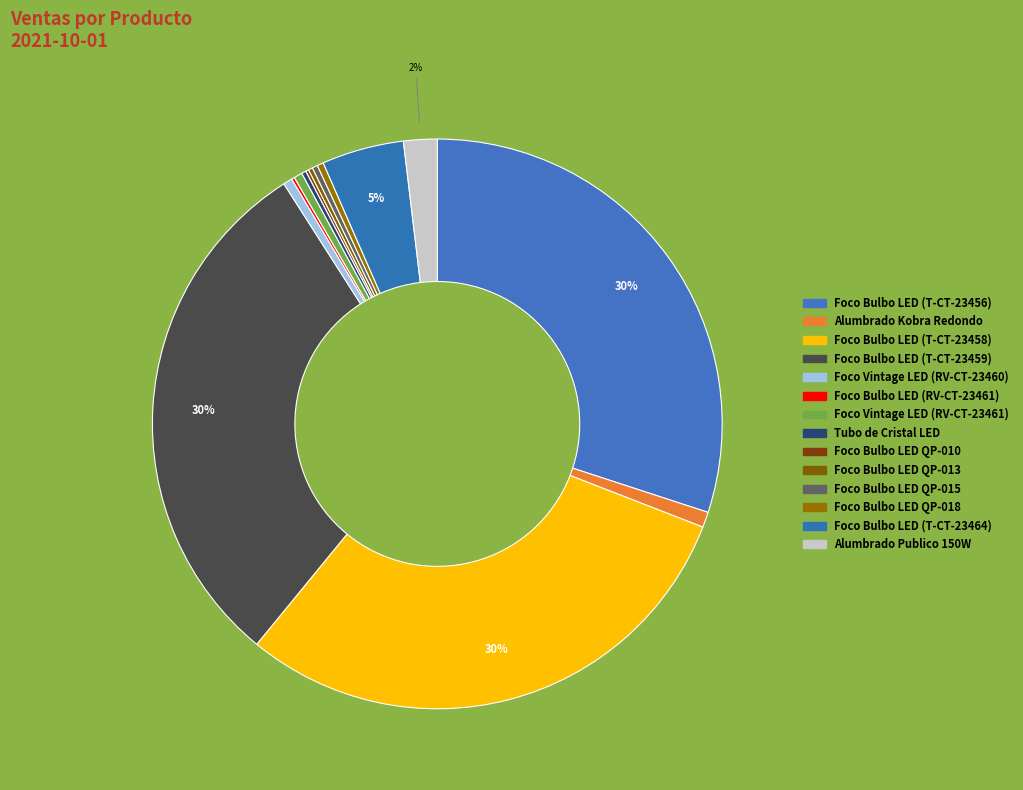

What is the change in value from Foco Vintage LED (RV-CT-23461) to Foco Bulbo LED (T-CT-23464)?

+24500